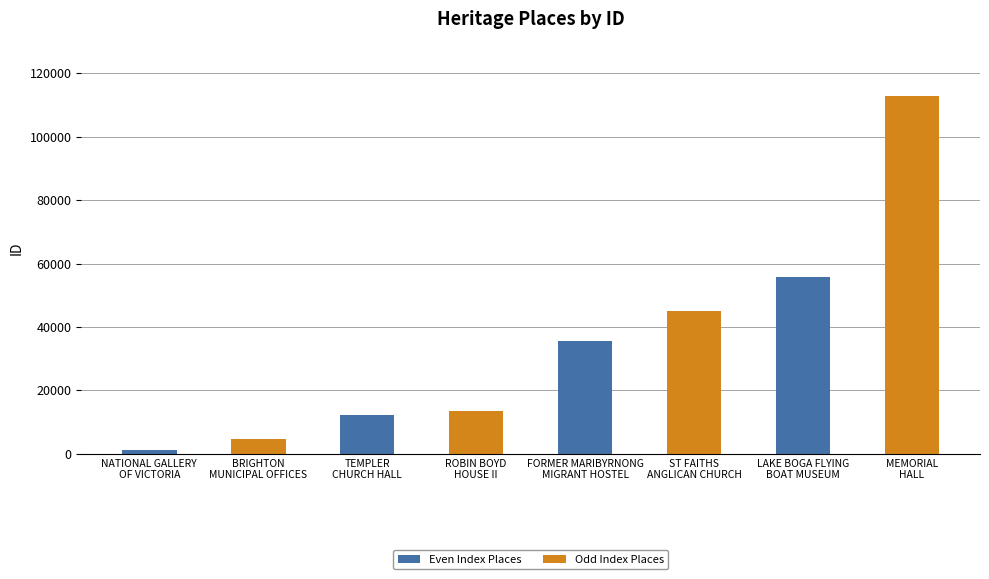

What is the label of the 3rd bar from the left?

TEMPLER
CHURCH HALL